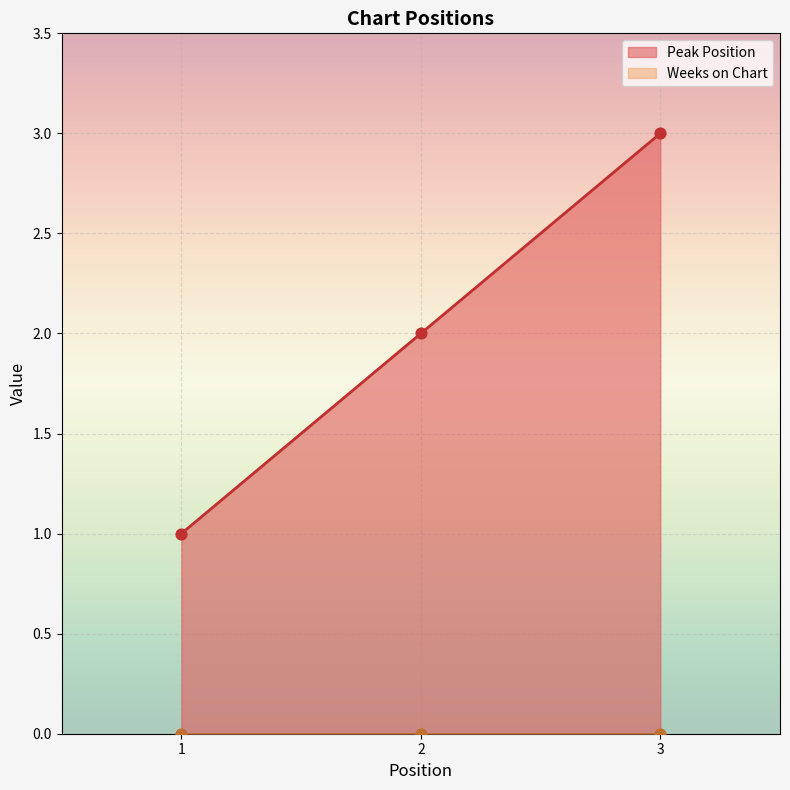

Approximately how many times larger is the value at 1 compared to 3?

0.3